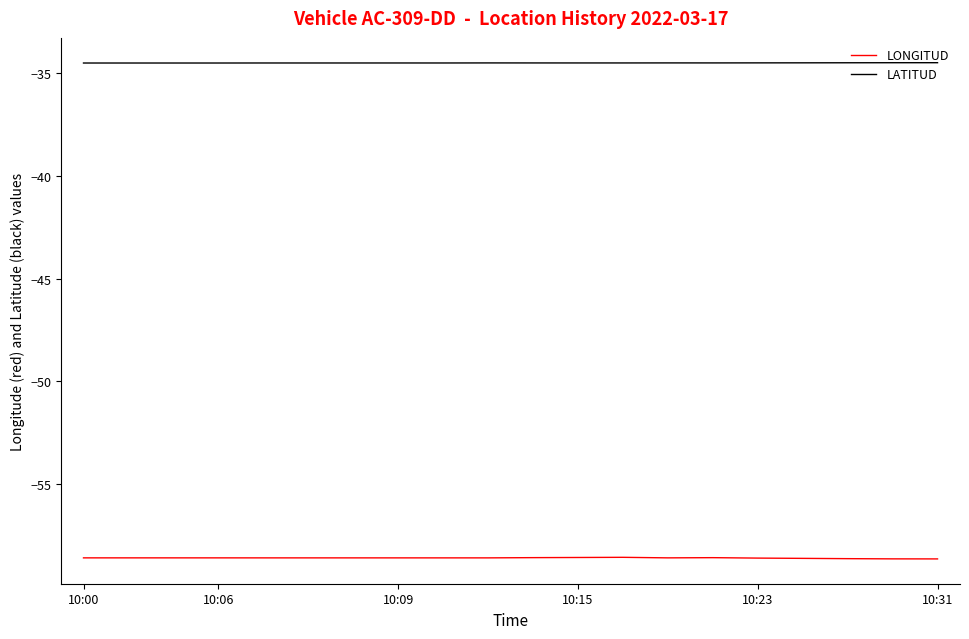

Which series has the largest total across all categories?

LATITUD